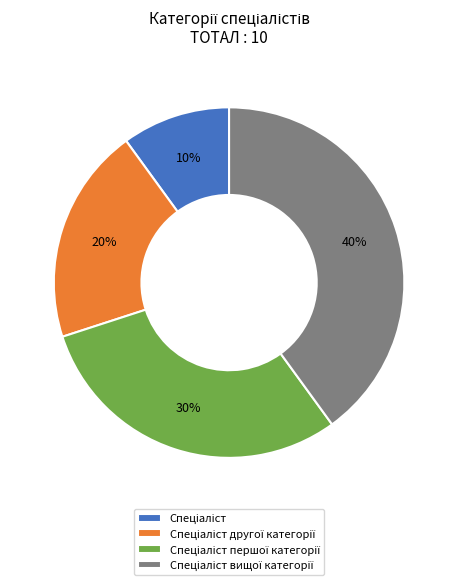

To the nearest percent, what is the difference between the largest and smallest slice percentages?

30%